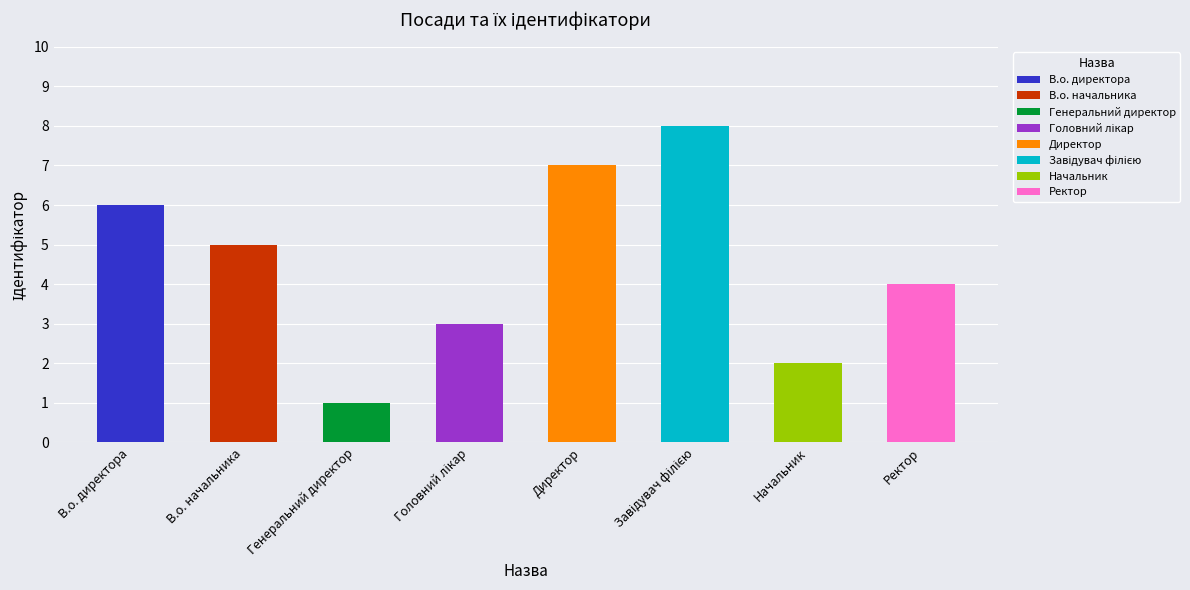

At which label is the value closest to 4?

Ректор